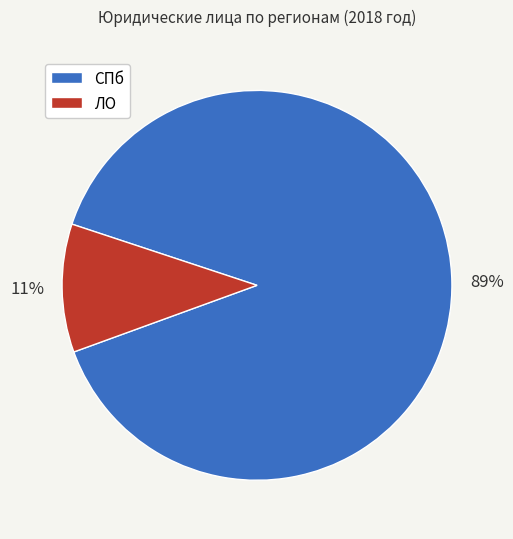

To the nearest percent, what is the average slice percentage?

50%